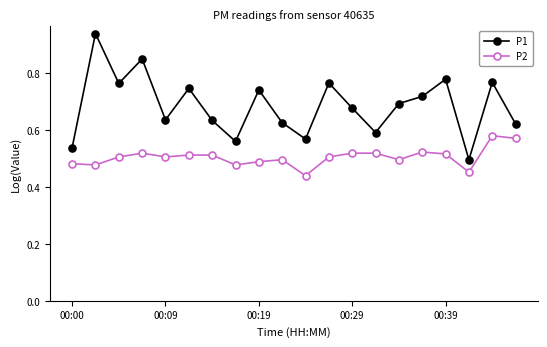

In P1, how many points are lower than both neighbors (excluding endpoints)?

6